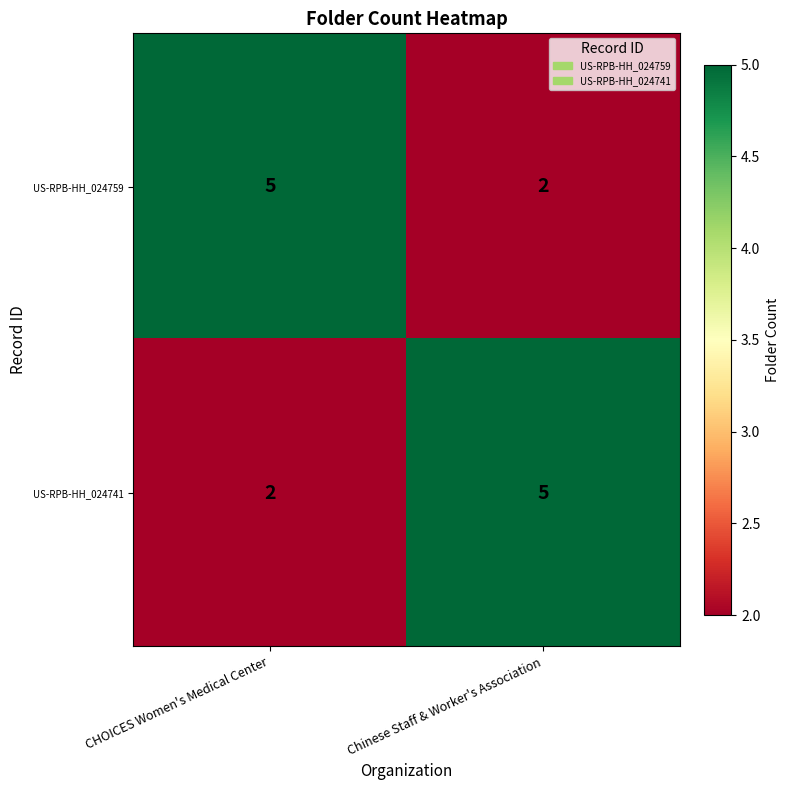

At Chinese Staff & Worker's Association, list the series in order from largest to smallest.

US-RPB-HH_024741, US-RPB-HH_024759